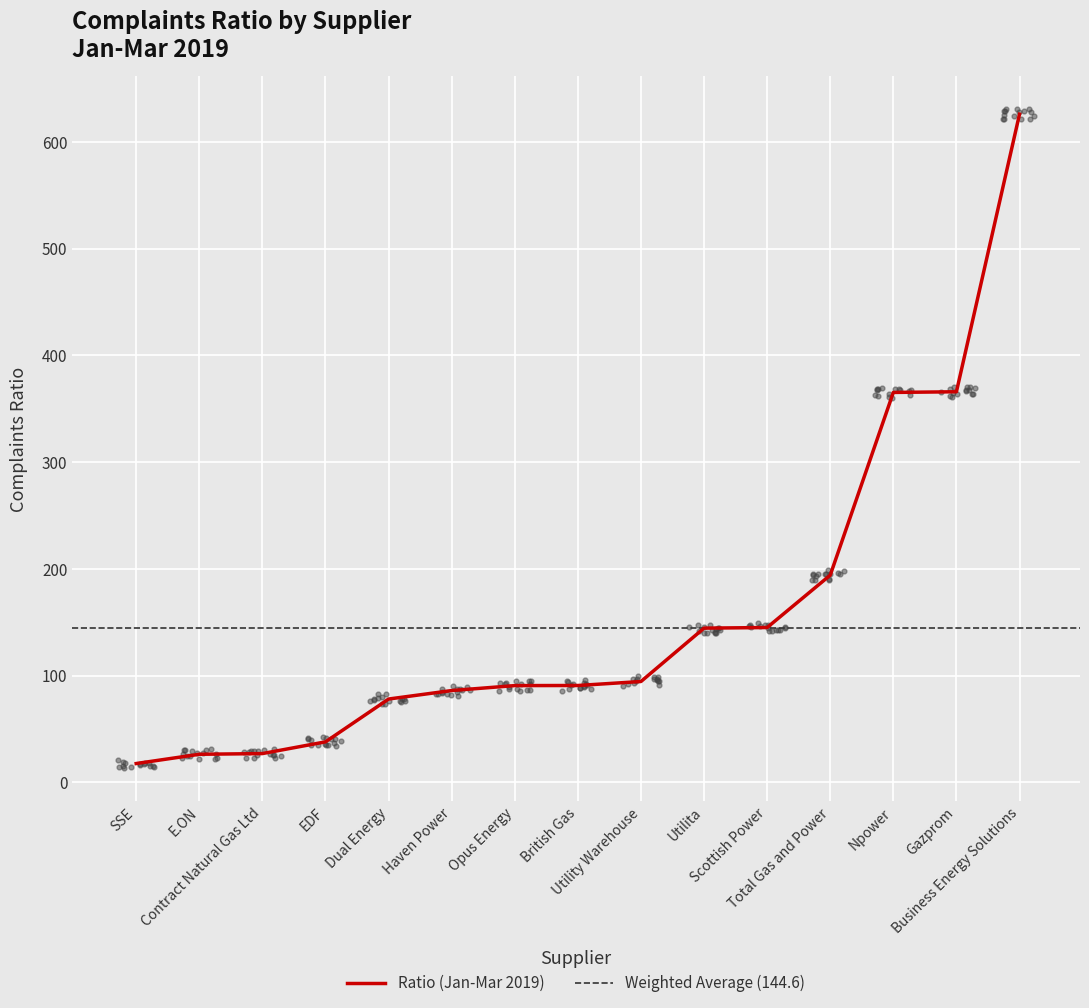

What is the change in value from Opus Energy to Total Gas and Power?

+103.4